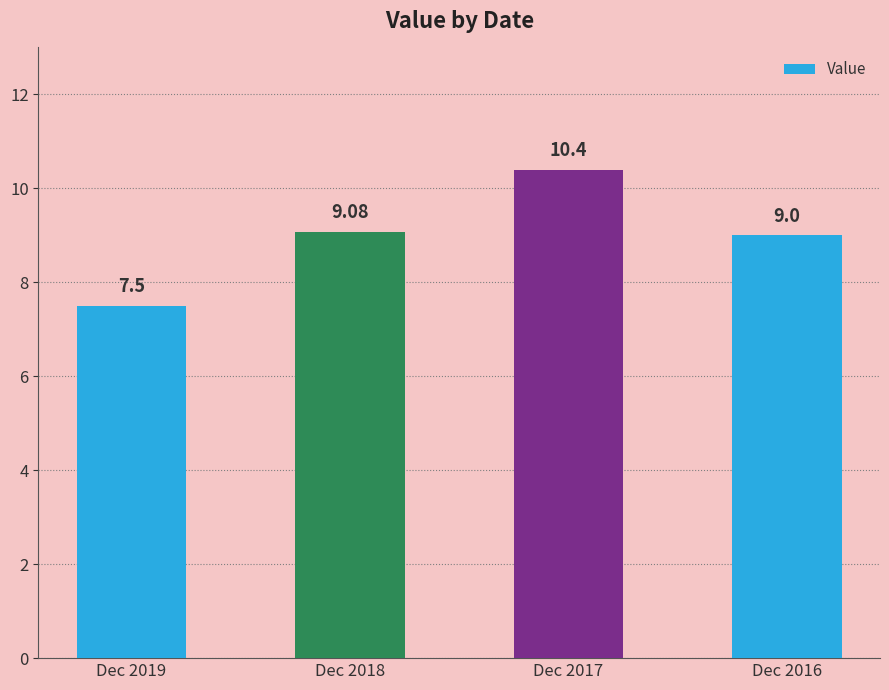

What is the difference between the maximum and second lowest values?

1.4